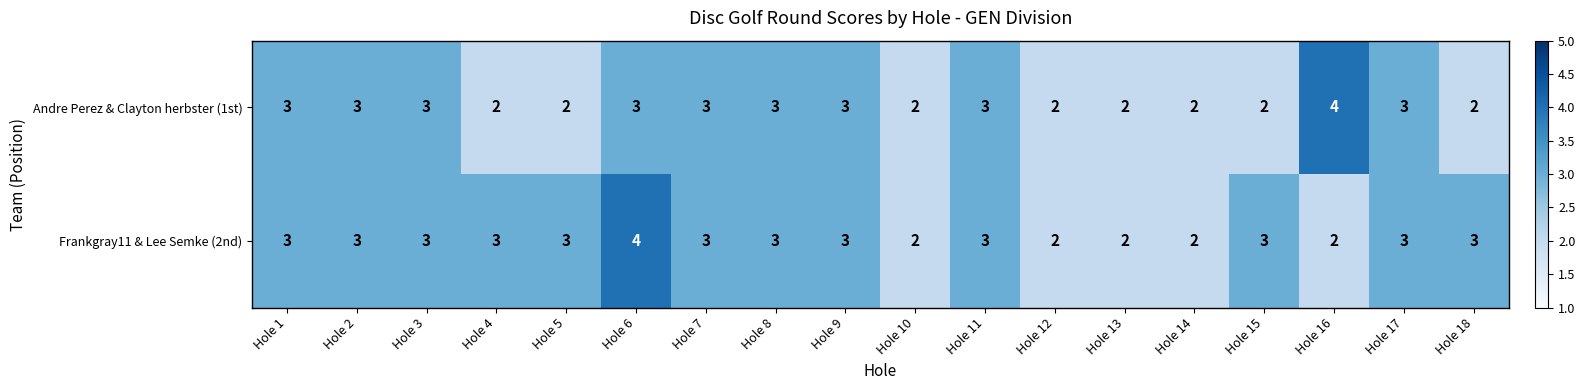

What is the greatest value displayed?

4